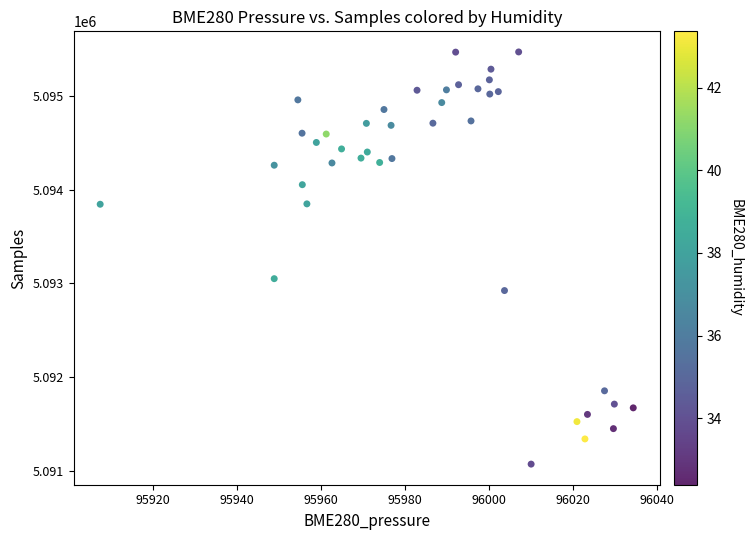

What Y value in the scatter plot is closest to 5093271?

5093051